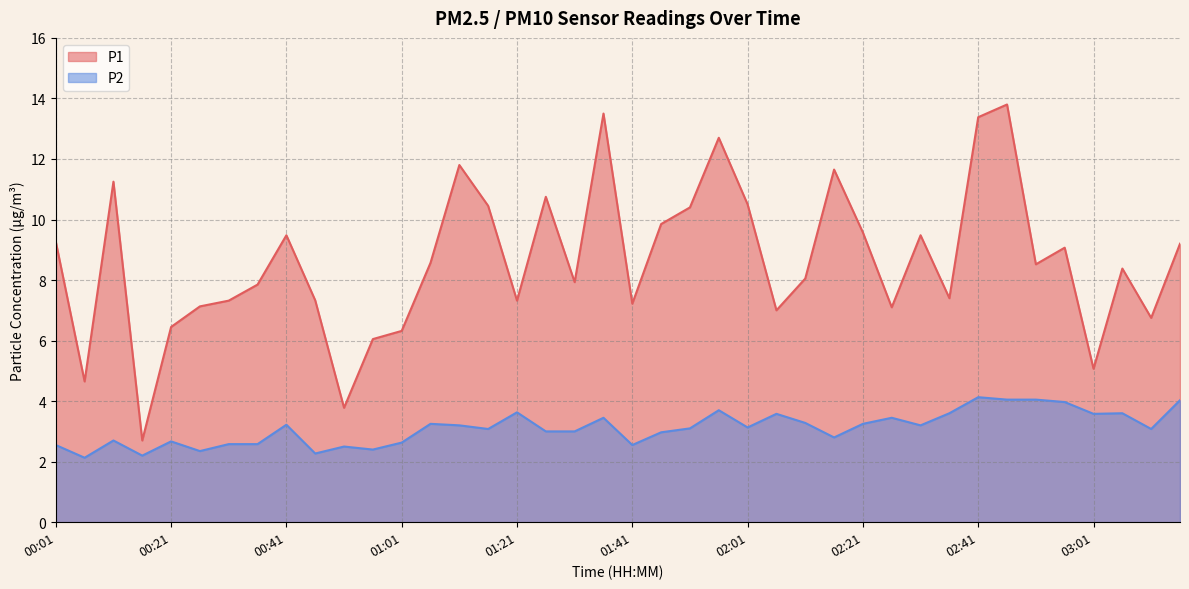

At which label does P1 first exceed 8?

00:01